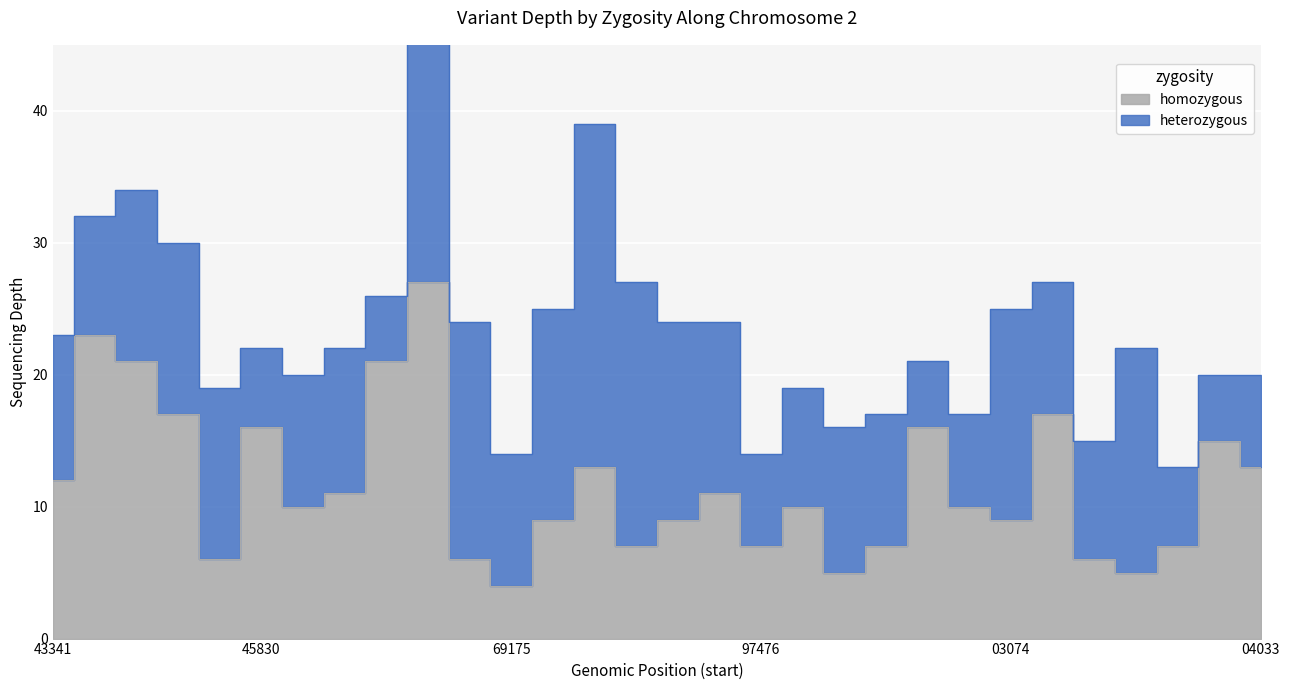

True or false: there are more than 0 points higher than both neighbors.

True